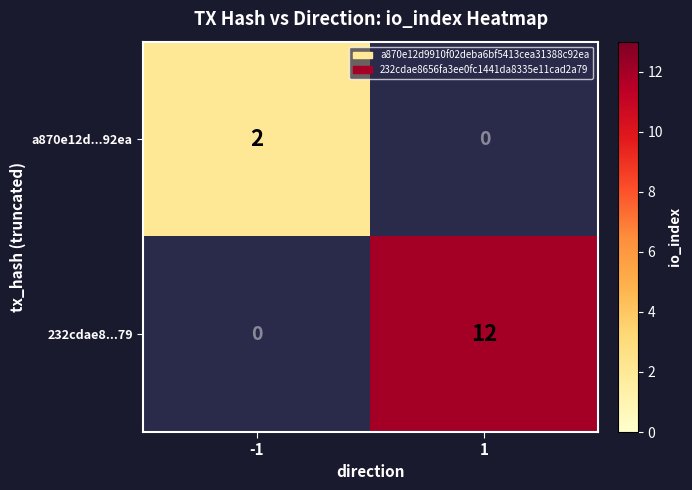

Reading right to left, extract all data points from this chart.

a870e12d...92ea: 1=0	-1=2
232cdae8...79: 1=12	-1=0